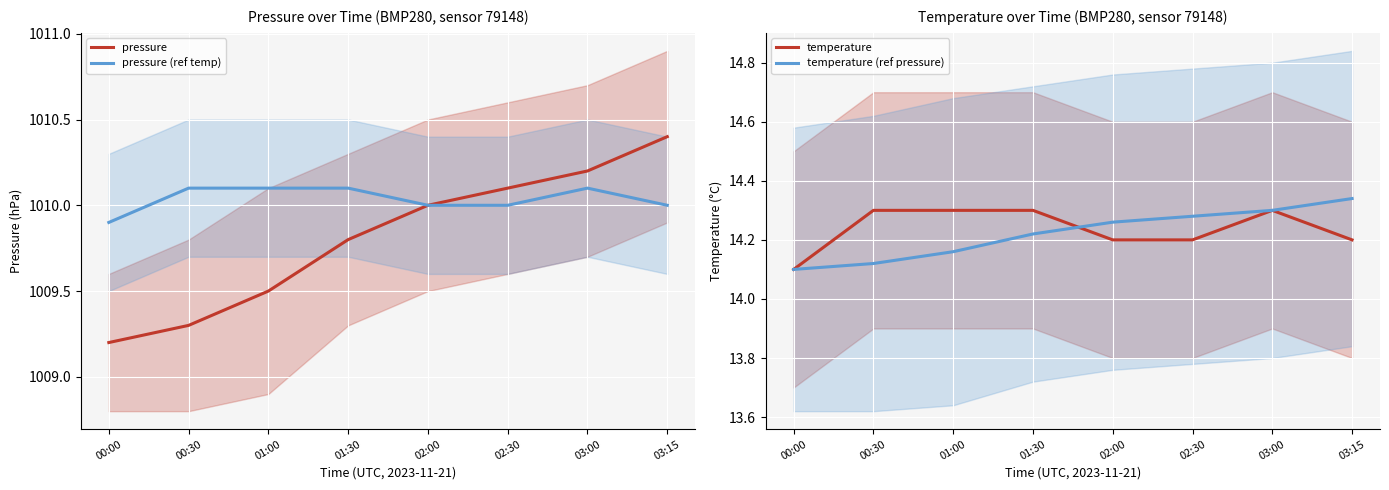

True or false: pressure has more than 1 interior local peaks.

False